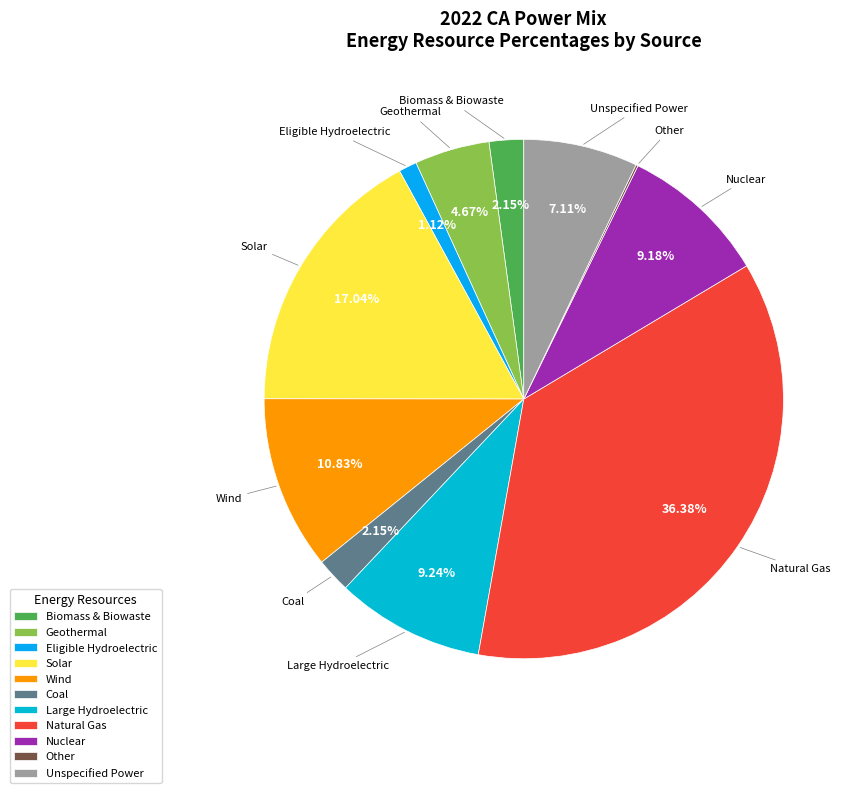

Which slice is the largest?

Natural Gas